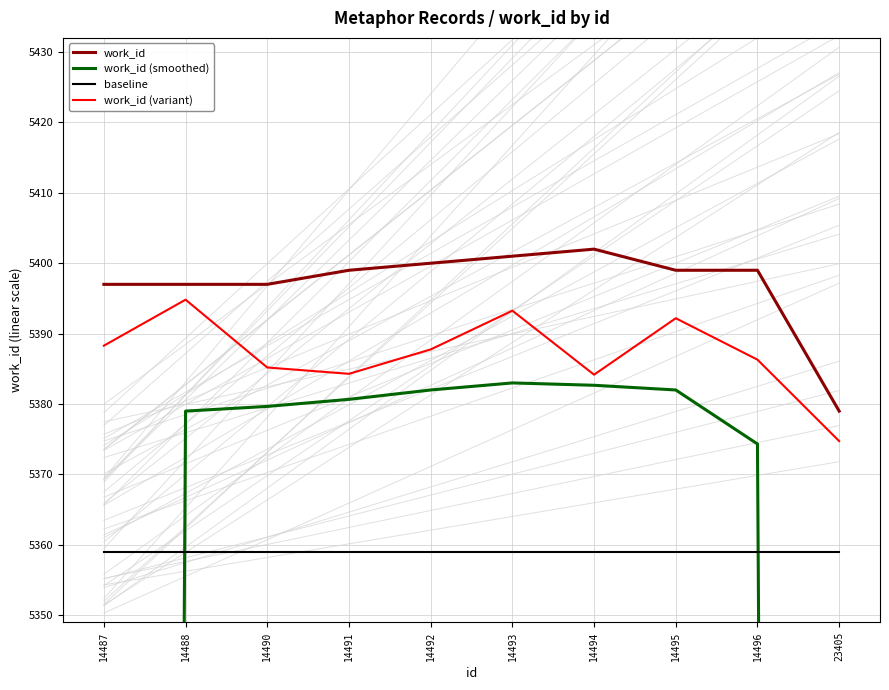

What is the difference between the maximum and minimum values in the work_id (variant) series?

20.1